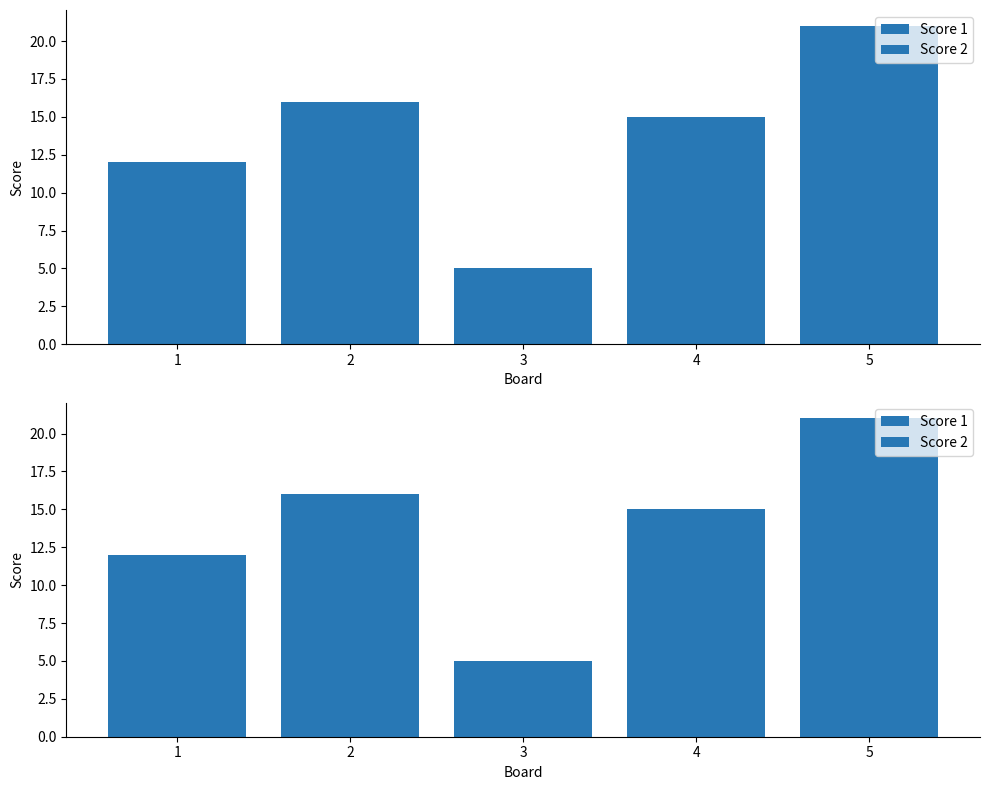

What is the approximate value of Score 1 at 5, to the nearest 5?

20